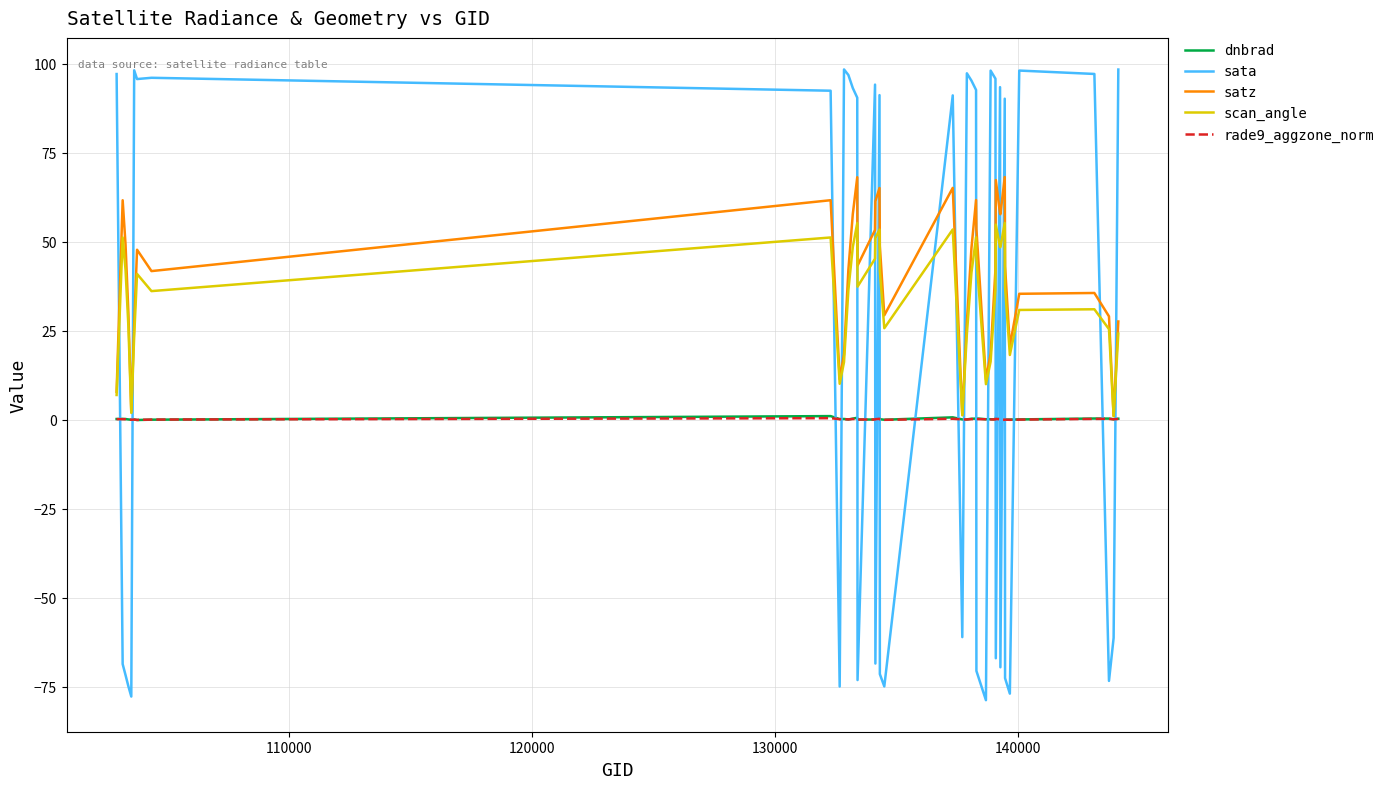

What is the maximum value shown in the chart?

98.5